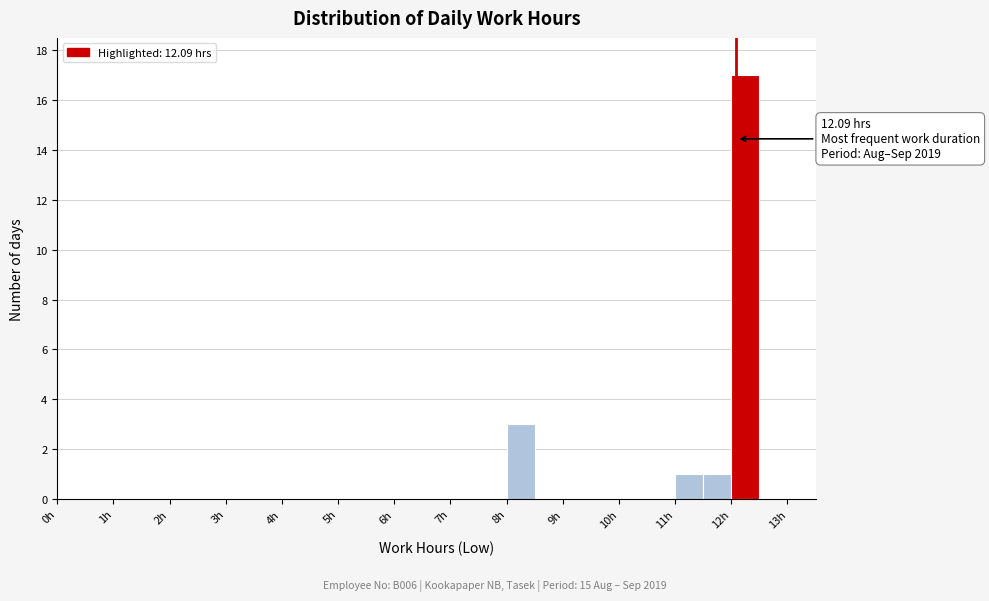

Which range on the x-axis has the tallest bar?

12.0 to 12.5